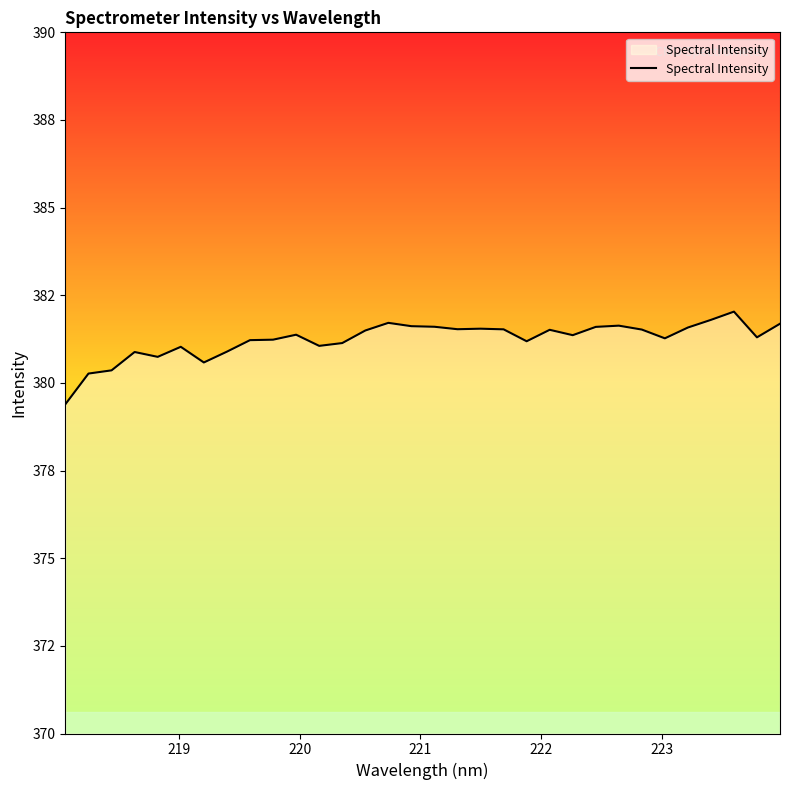

What is the maximum value shown in the chart?

382.0